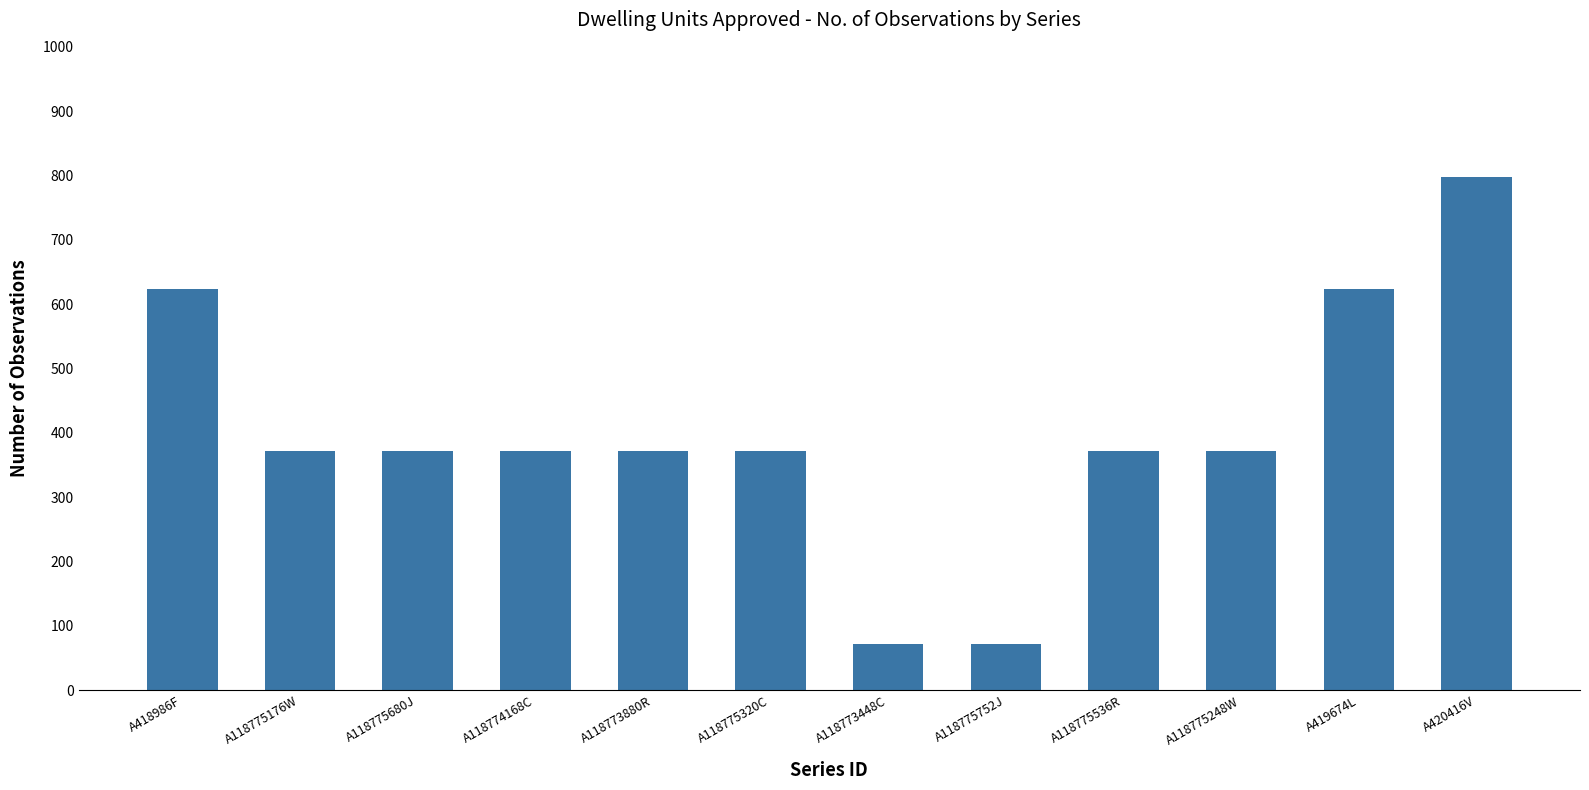

Are the bars grouped side by side (vs. stacked)?

No